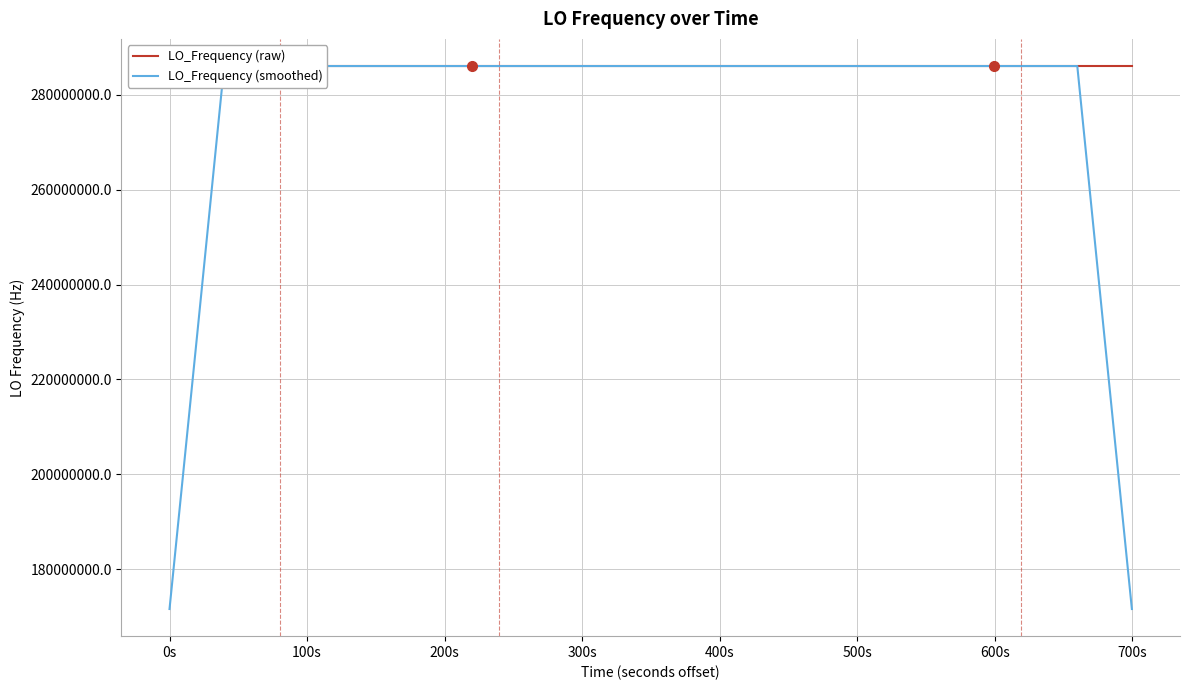

What is the minimum value for LO_Frequency (smoothed)?

171628198.7